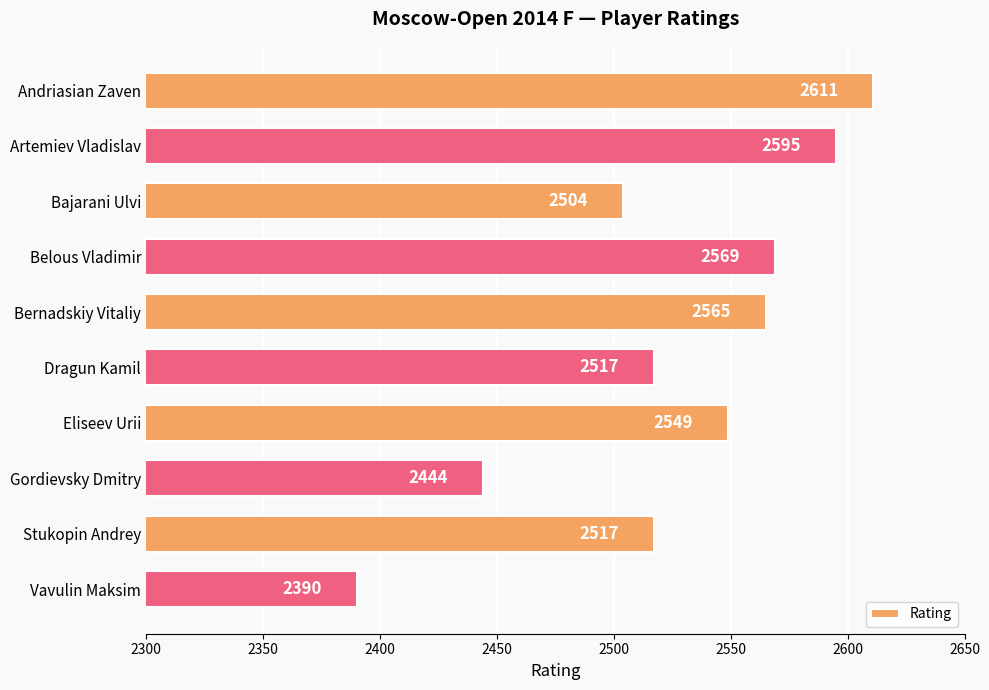

Are the bars horizontal?

Yes